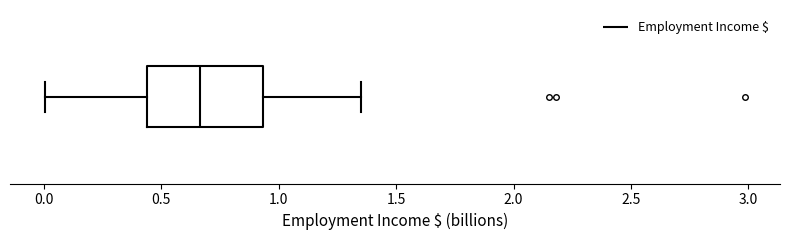

Where is the right edge of the box on the x-axis? The values are not printed on the chart, so give them approximately, as read against the axis.

0.95